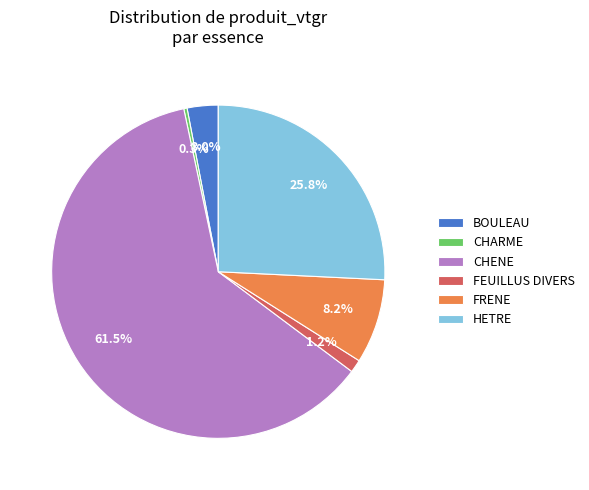

How many slices are in this pie chart?

6